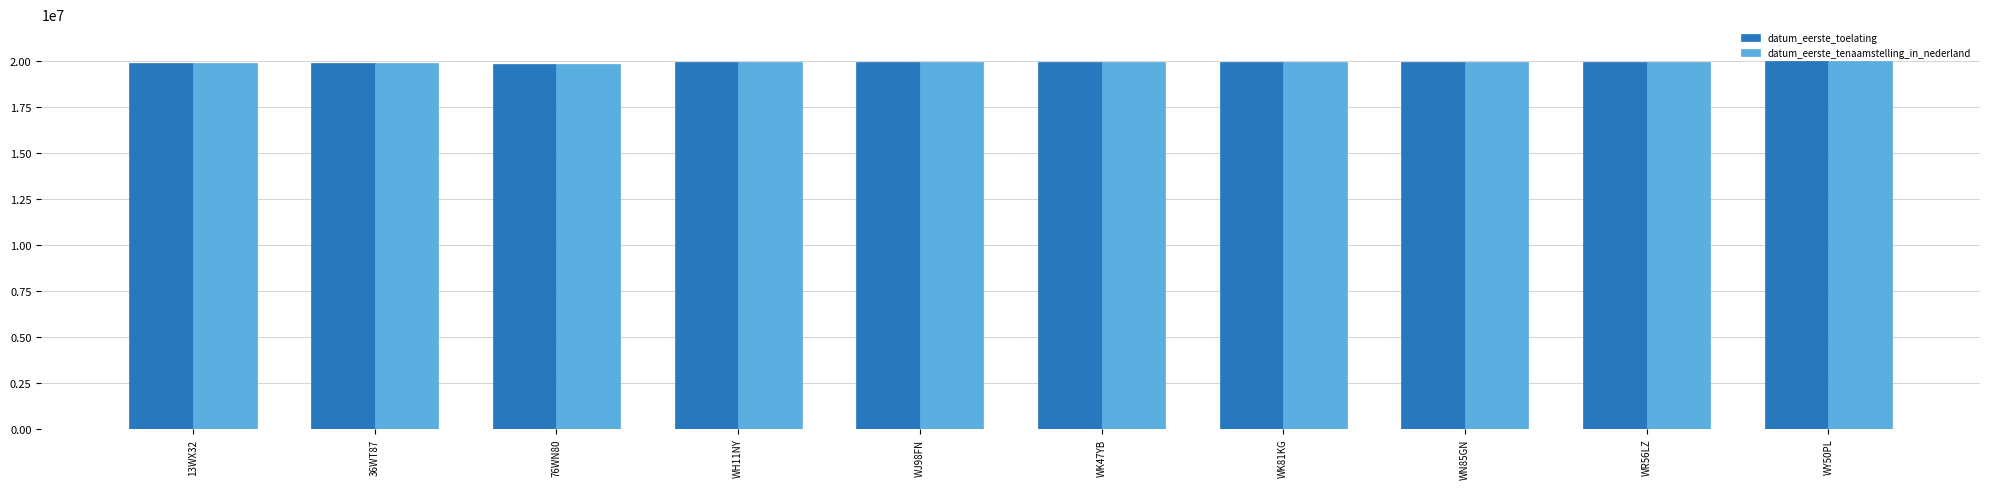

True or false: datum_eerste_toelating has a value of 19880518 at 13WX32.

True